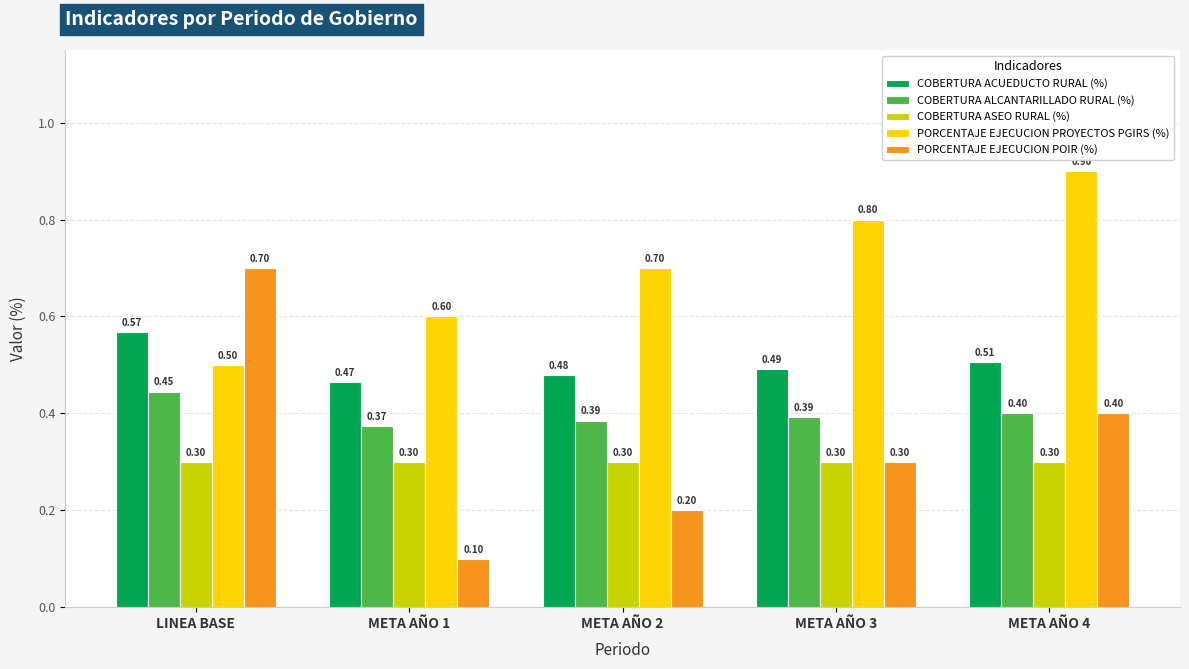

What is the difference between the highest and lowest values at META AÑO 3?

0.5